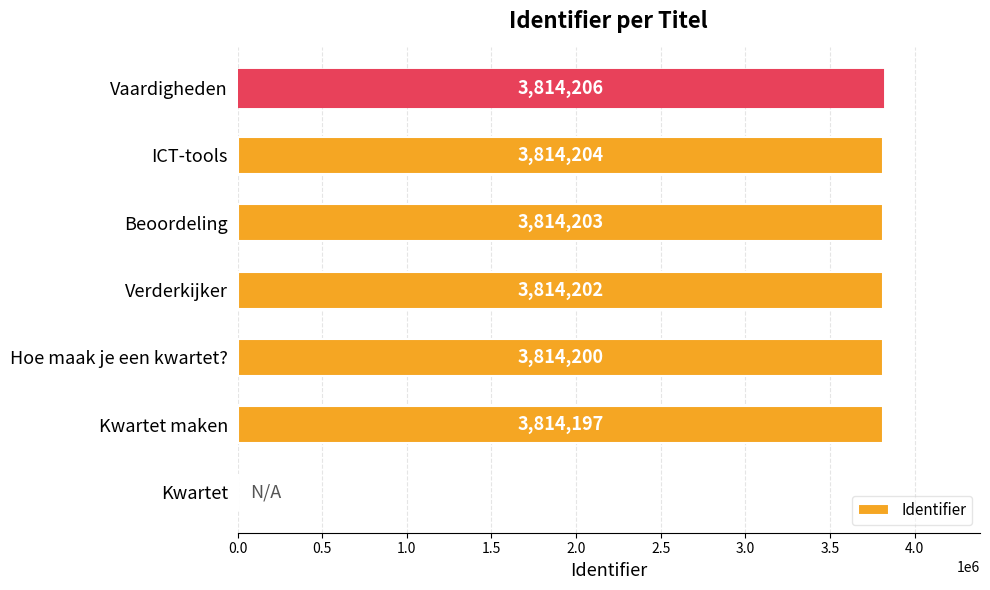

Reading top to bottom, what are all the values shown in this chart?

Vaardigheden=3814206	ICT-tools=3814204	Beoordeling=3814203	Verderkijker=3814202	Hoe maak je een kwartet?=3814200	Kwartet maken=3814197	Kwartet=0